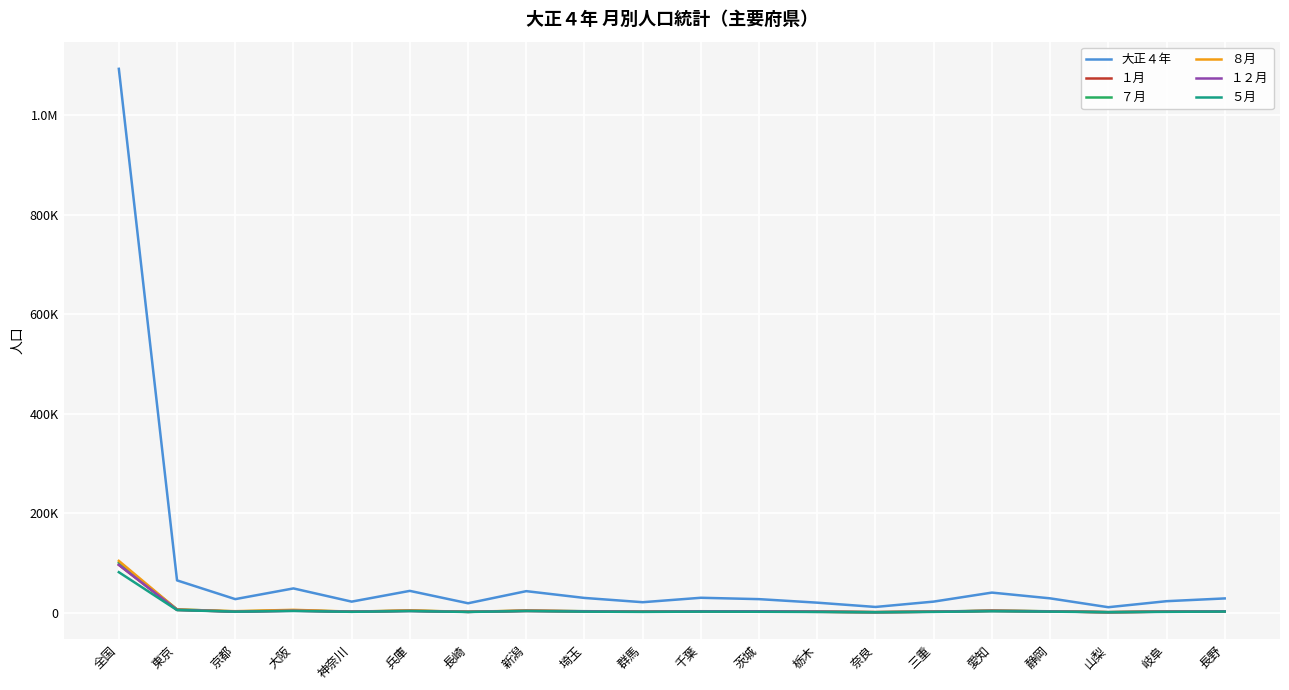

Reading left to right, transcribe all the data shown in this chart.

大正４年: 1093793	64946	27249	48785	22210	43841	18938	43284	29634	21049	29973	27224	20118	11509	22273	40381	28819	10978	23092	28657
１月: 96244	5542	2168	4143	1962	3750	1668	3419	2576	1882	2722	2515	1703	1058	1858	3657	2675	850	2073	2514
７月: 100369	6610	2507	4727	2076	4152	1650	4072	2974	2157	2798	2365	1964	1082	2051	4238	2770	1152	2217	2477
８月: 104181	6289	3009	5729	2093	4475	1739	4393	2746	1939	2897	2552	1973	1011	2088	3781	2665	1004	2265	2685
１２月: 96194	5771	2162	3785	2146	3433	1618	3676	2757	1918	2744	2705	2088	1001	1972	3623	2481	1059	2077	2617
５月: 81426	5196	2060	3491	1705	3217	1422	3356	2077	1551	2107	1822	1411	837	1588	2843	2112	904	1651	2242